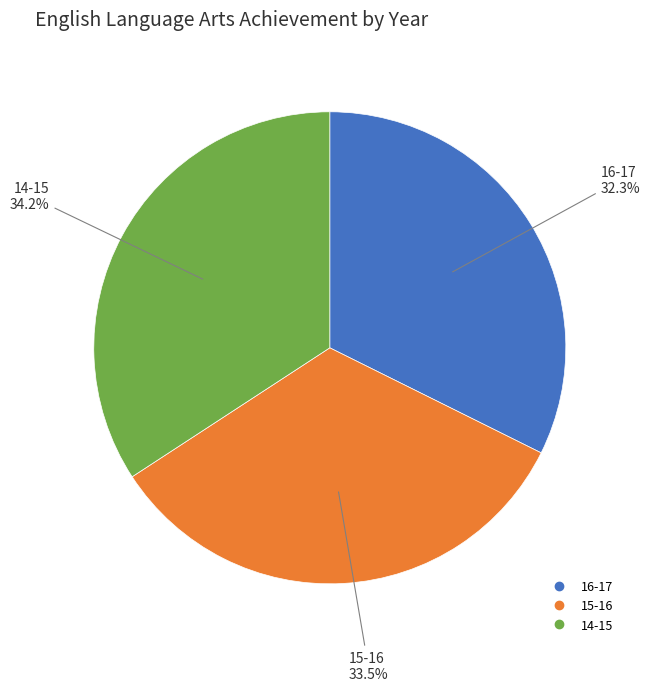

What percentage is the 14-15 slice, to the nearest percent?

34%